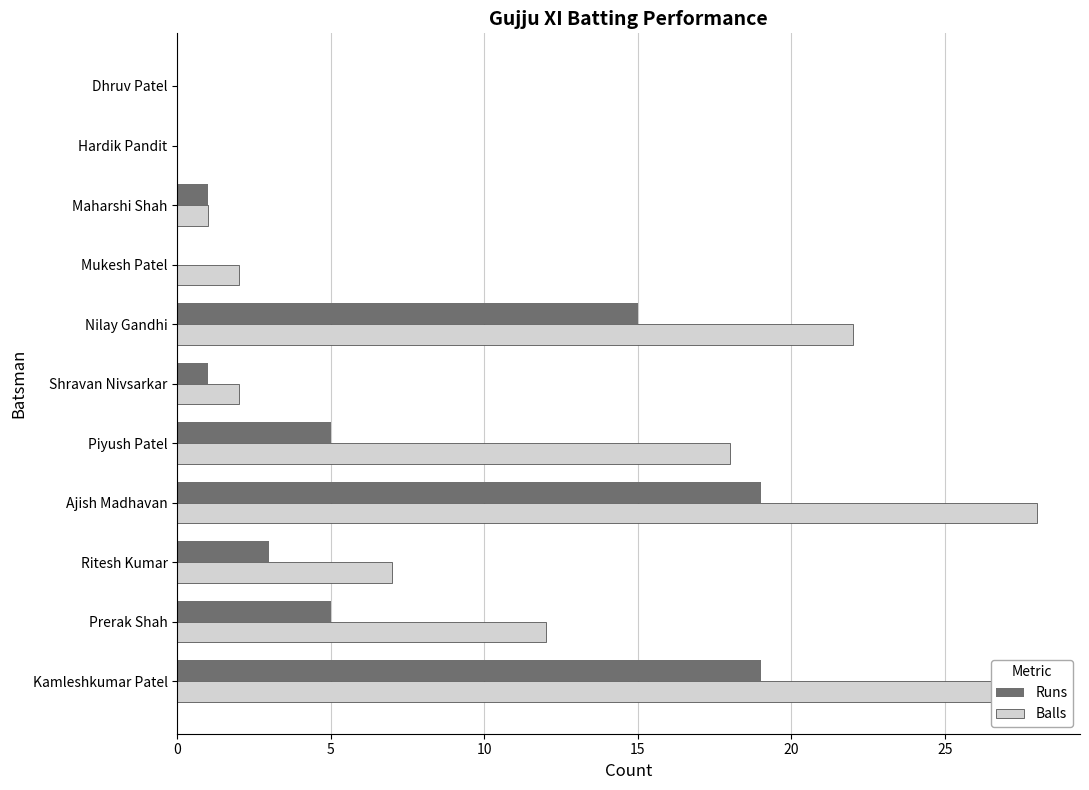

List the series in order of their peak value, highest first.

Balls, Runs